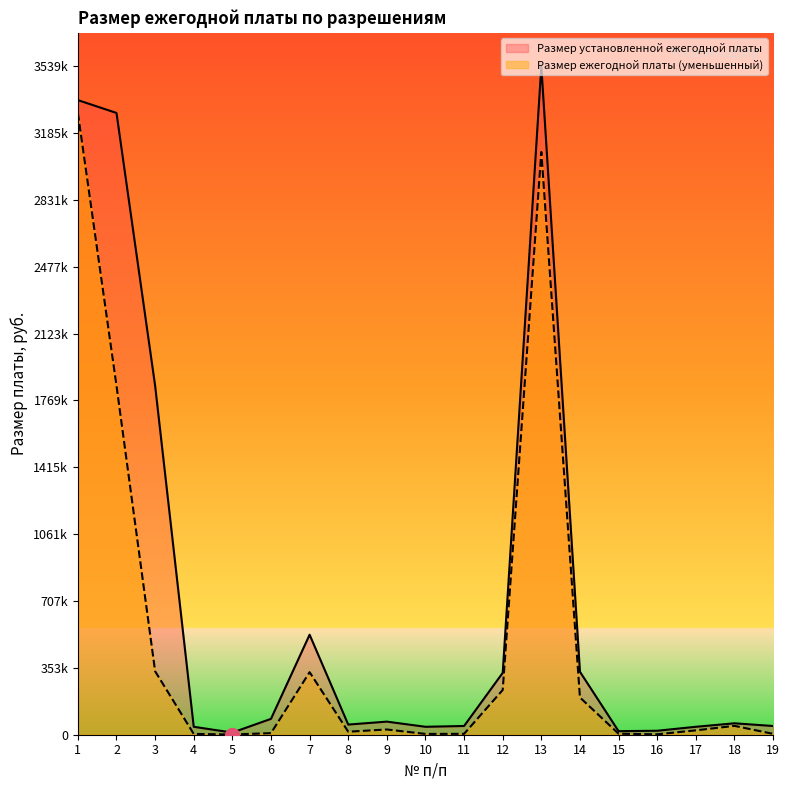

What is the sum of the Размер ежегодной платы (уменьшенный) values at 12 and 14?

434000